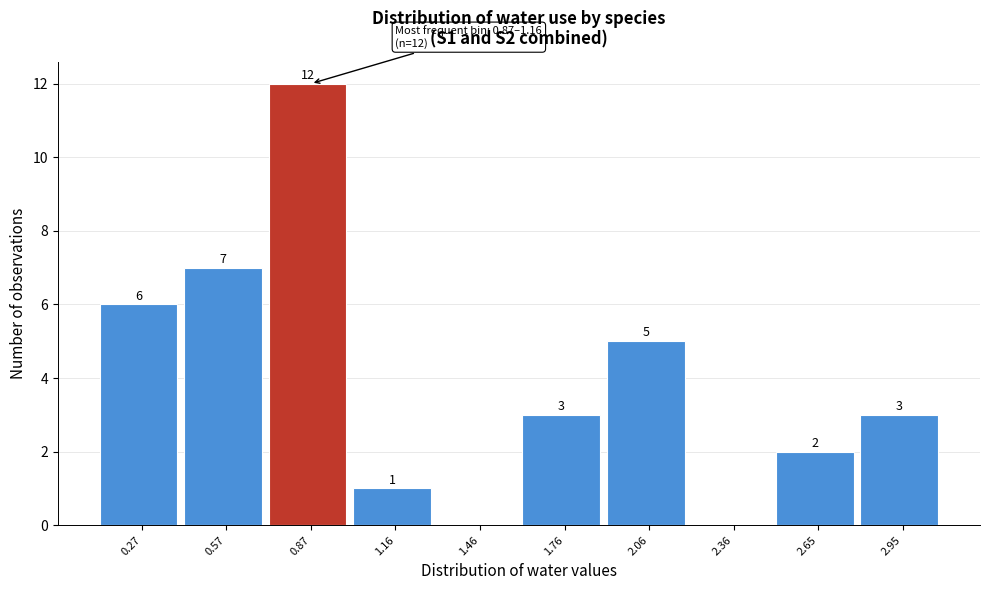

Reading right to left, what are all the values shown in this chart?

2.95=3	2.65=2	2.36=0	2.06=5	1.76=3	1.46=0	1.16=1	0.87=12	0.57=7	0.27=6